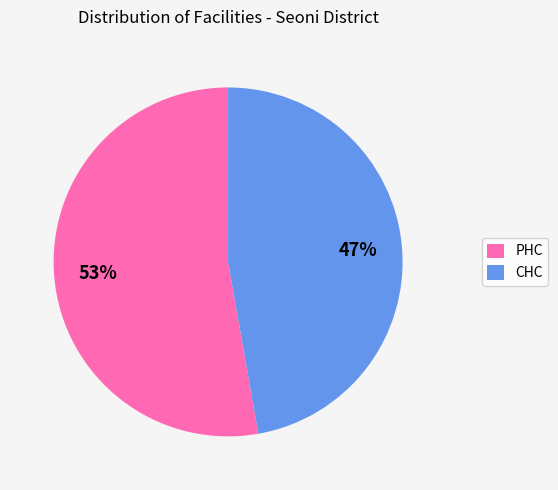

To the nearest percent, what is the difference between the largest and smallest slice percentages?

6%